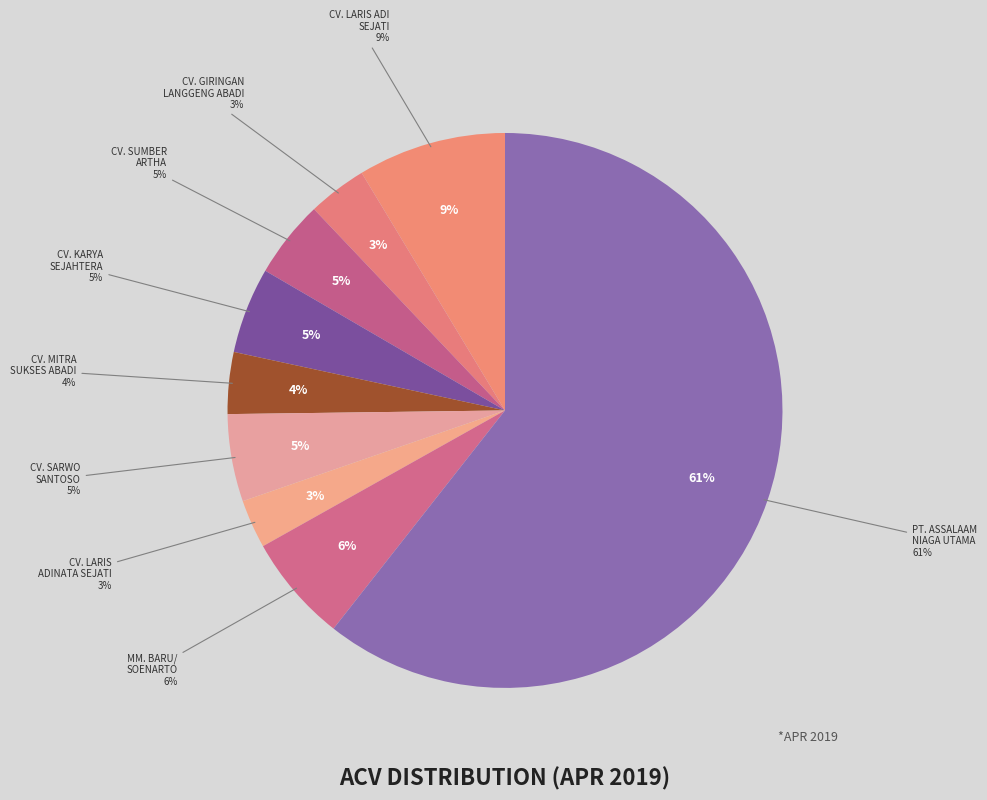

To the nearest percent, what portion does CV. MITRA SUKSES ABADI represent?

4%